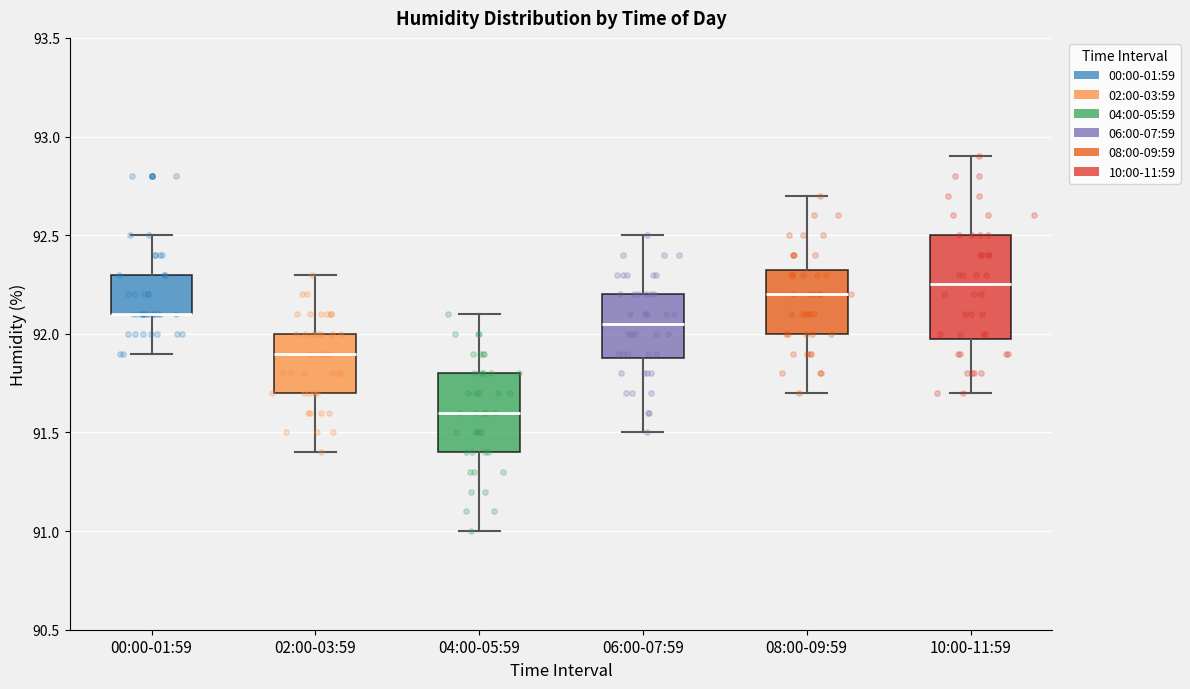

Reading left to right, transcribe this box plot: for each box, give where its median line is, the range the box spans, and where its two whiskers end, as read against the y-axis. The values are not printed on the chart, so give them approximately, as read against the axis.

00:00-01:59: median 92.10 (drawn on the box's lower edge), box 92.10 to 92.30, whiskers 91.90 to 92.50
02:00-03:59: median 91.90, box 91.70 to 92.00, whiskers 91.40 to 92.30
04:00-05:59: median 91.60, box 91.40 to 91.80, whiskers 91.00 to 92.10
06:00-07:59: median 92.05, box 91.90 to 92.20, whiskers 91.50 to 92.50
08:00-09:59: median 92.20, box 92.00 to 92.35, whiskers 91.70 to 92.70
10:00-11:59: median 92.25, box 92.00 to 92.50, whiskers 91.70 to 92.90